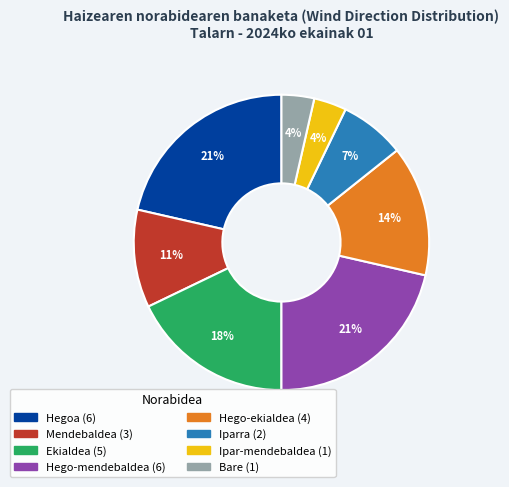

Is it true that Bare is 4% of the pie?

True